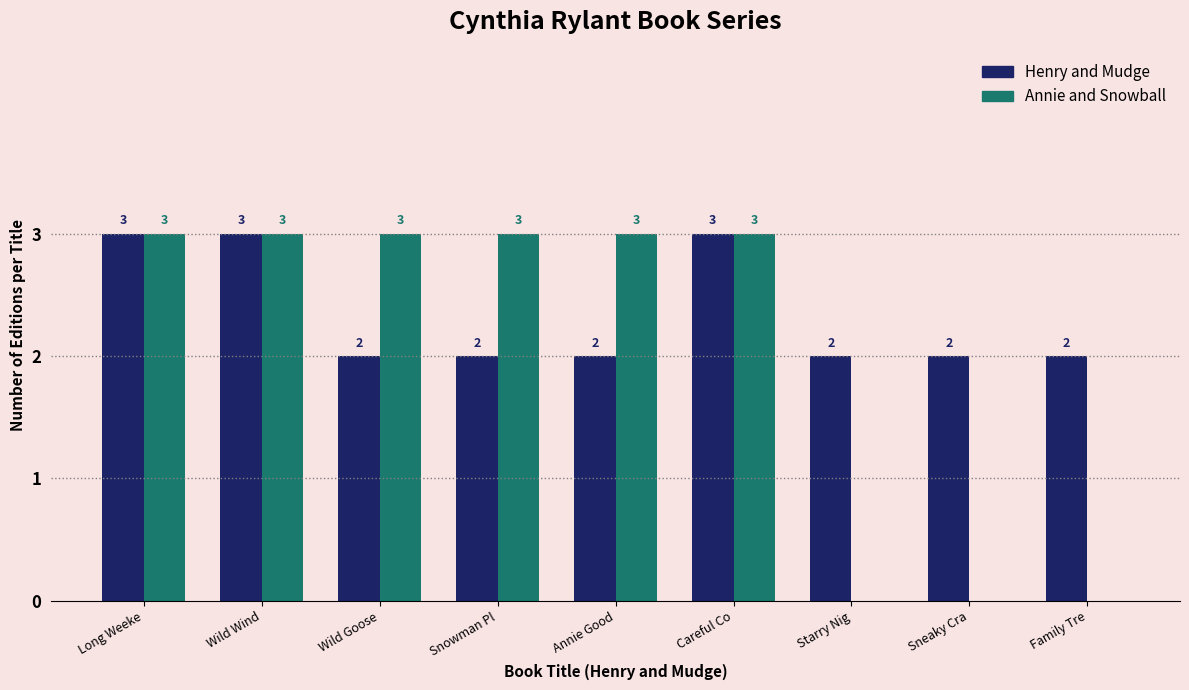

Is it true that Annie and Snowball equals 4 at Annie Good?

False